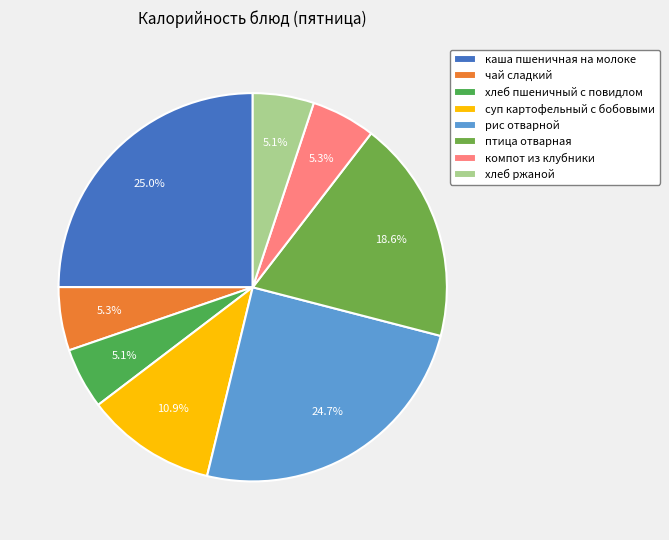

To the nearest percent, what is the difference between the largest and smallest slice percentages?

20%